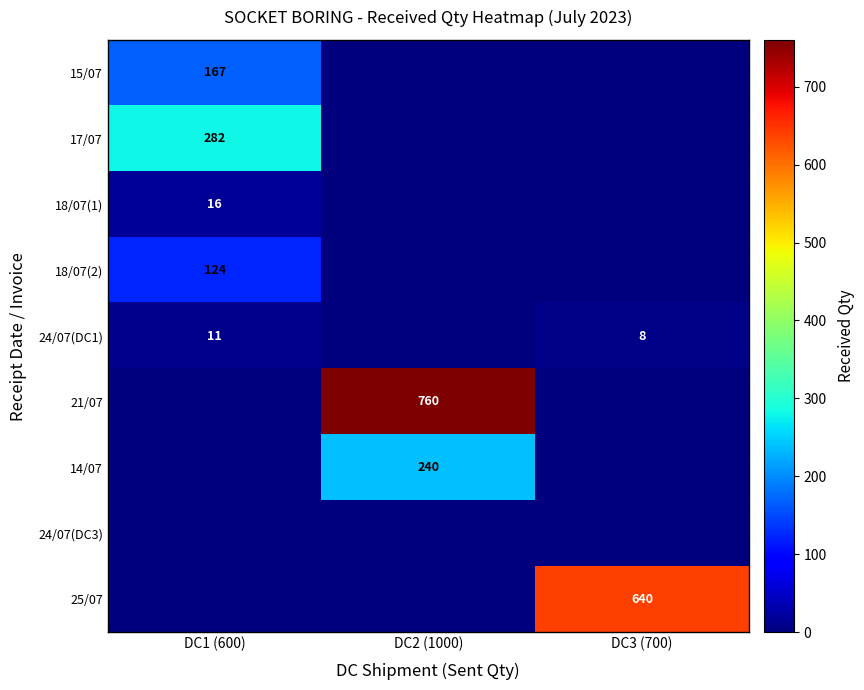

Is it true that 18/07(2) equals 174 at DC1 (600)?

False